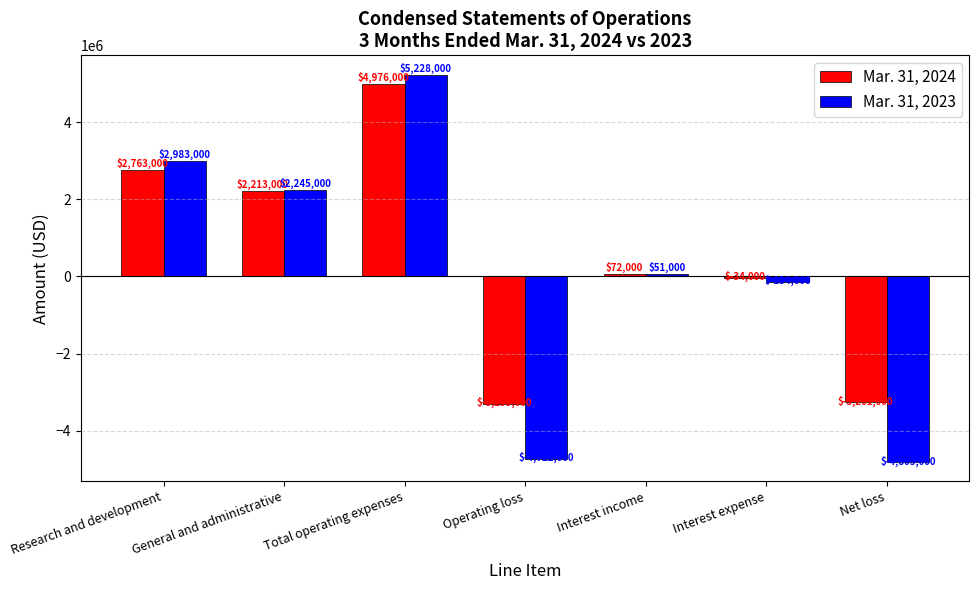

Reading right to left, list all the values displayed in this chart.

Mar. 31, 2024: Net loss=-3261000	Interest expense=-34000	Interest income=72000	Operating loss=-3299000	Total operating expenses=4976000	General and administrative=2213000	Research and development=2763000
Mar. 31, 2023: Net loss=-4805000	Interest expense=-134000	Interest income=51000	Operating loss=-4722000	Total operating expenses=5228000	General and administrative=2245000	Research and development=2983000